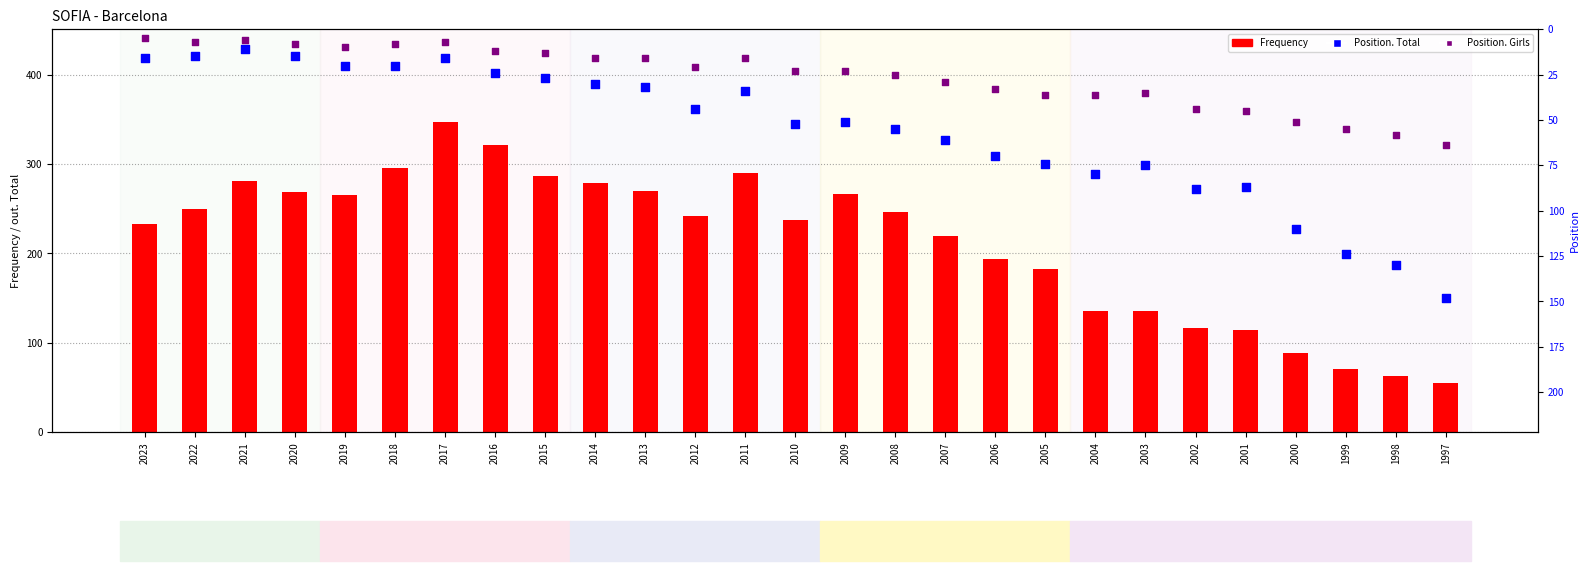

Which series reaches the minimum Y coordinate?

Position. Girls